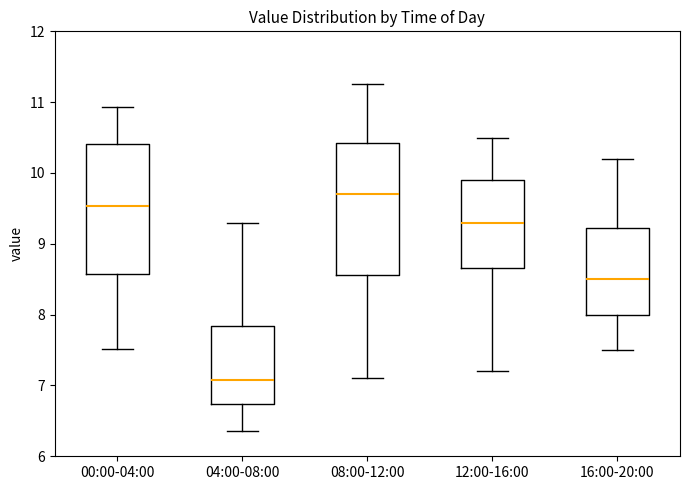

Which box has the highest median line?

08:00-12:00